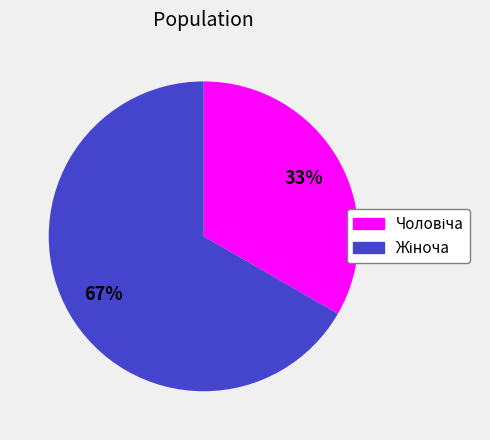

Count the number of slices in the pie.

2